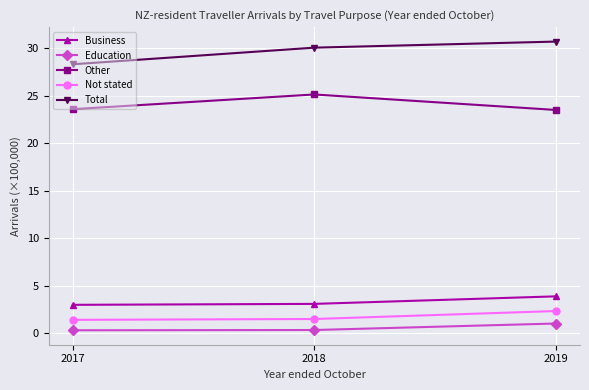

What is the spread (max minus min) of values at 2018?

29.7